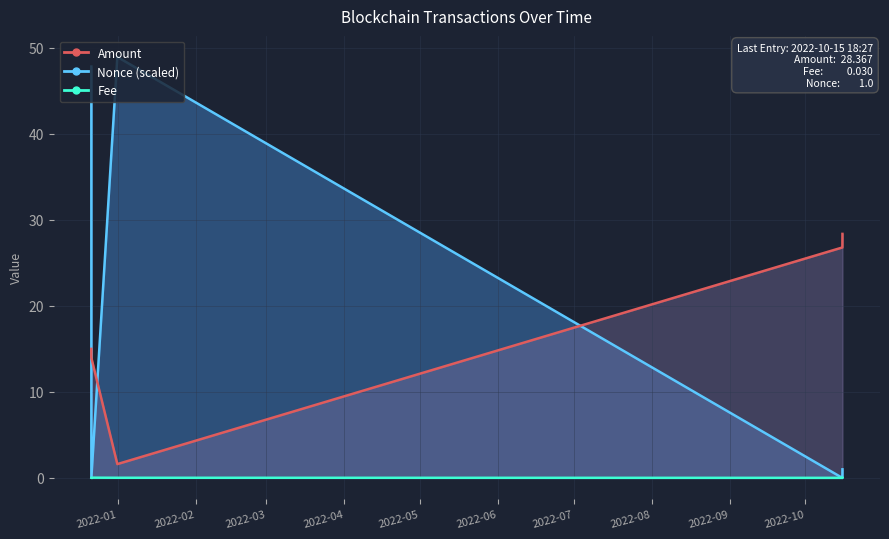

How many positive values does the Nonce_scaled series have?

3